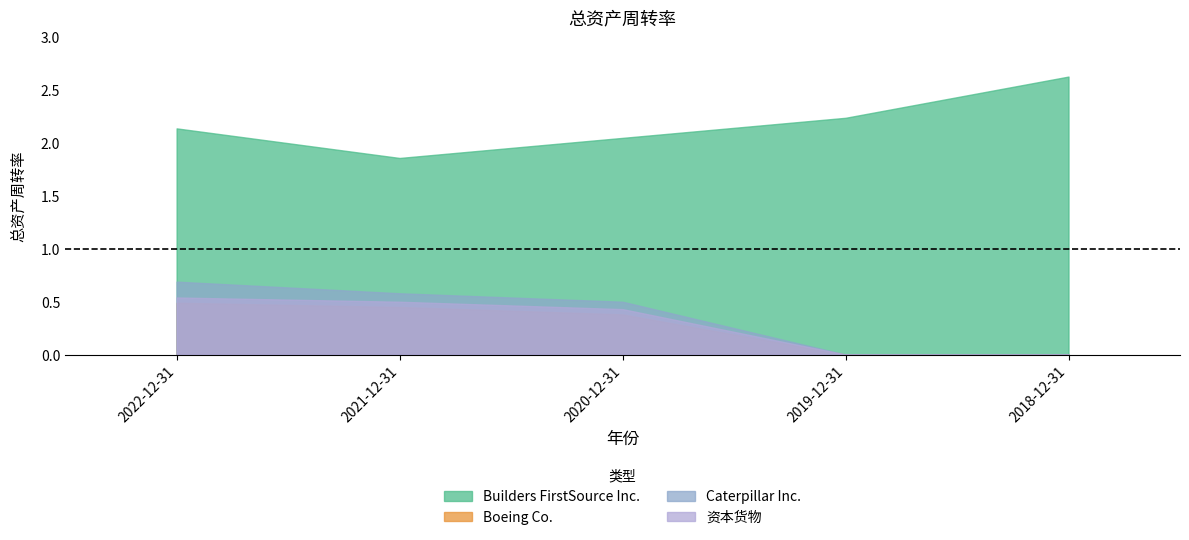

True or false: 资本货物 has a value of 0.0 at 2018-12-31.

True